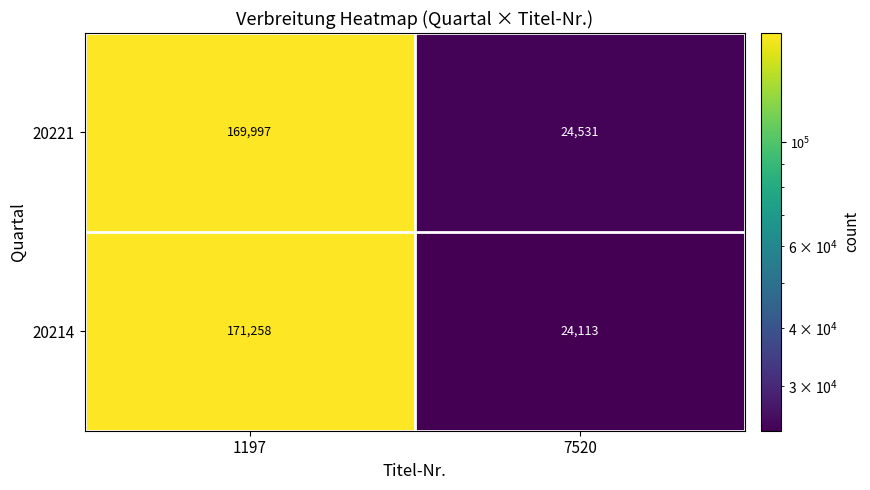

Count the number of data series in this chart.

2